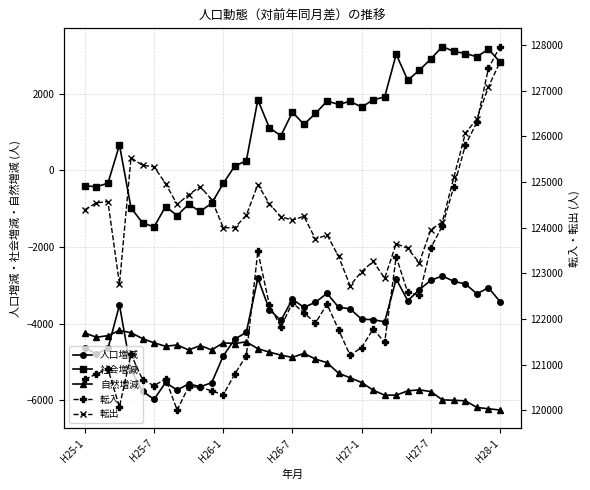

The value of 社会増減 at H27-7 is 2008. True or false?

False